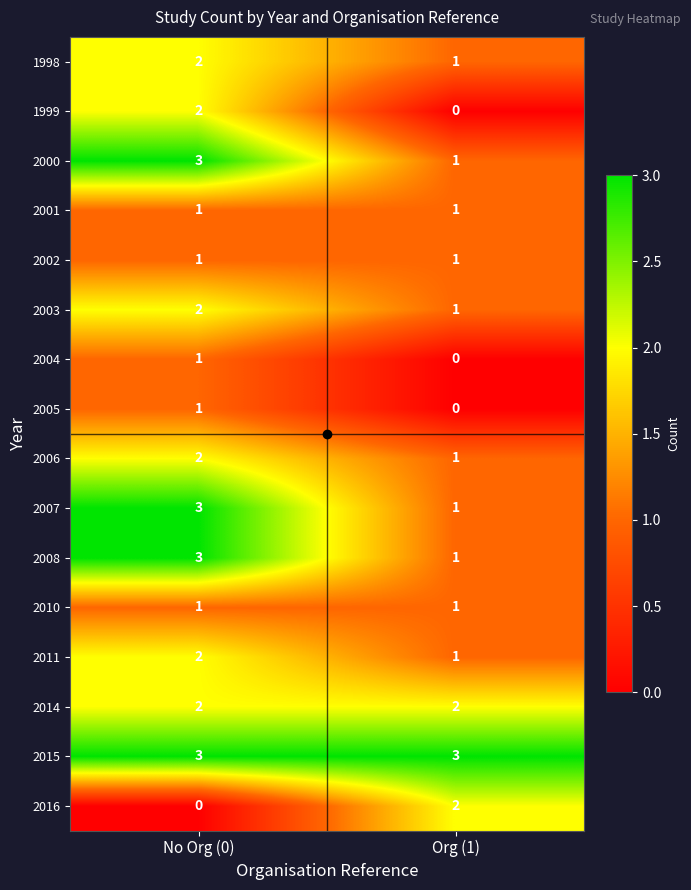

What is the sum of all 1998 values?

3